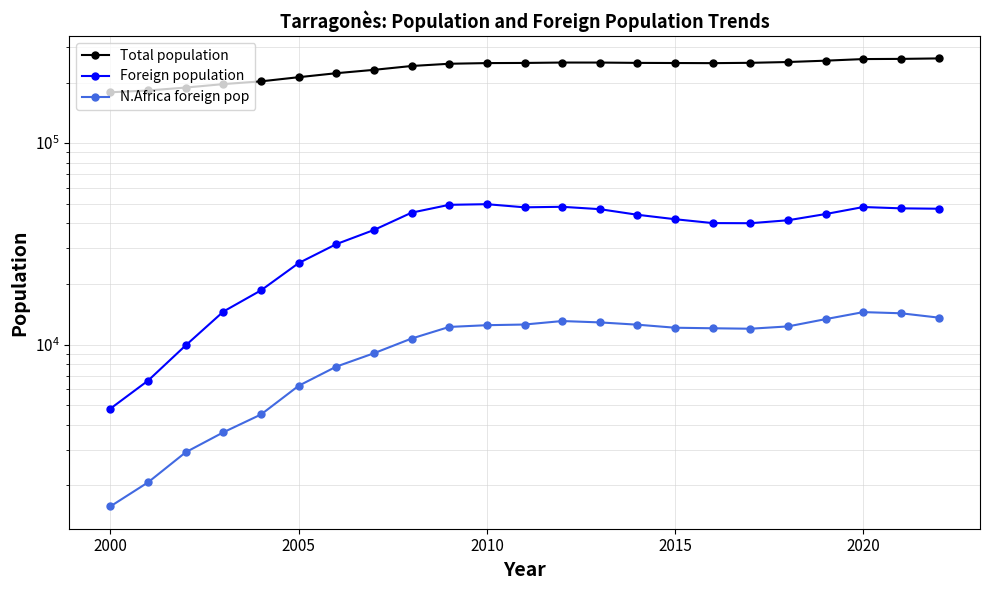

How many data points in Total population are above 249718?

11